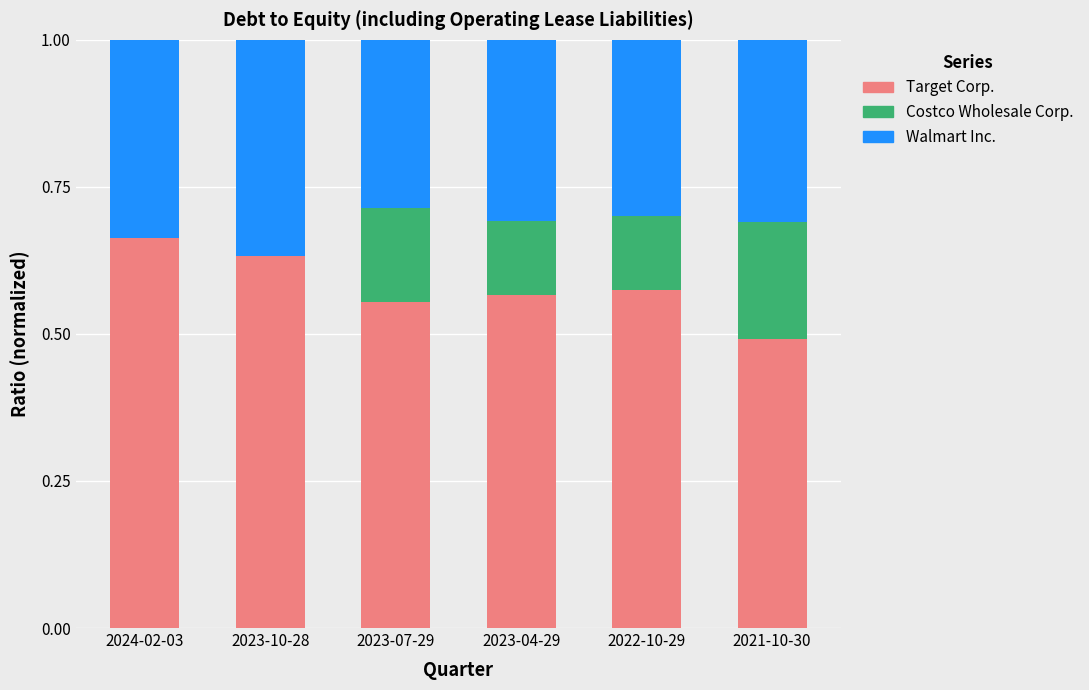

What is the sum of all Target Corp. values?

3.5